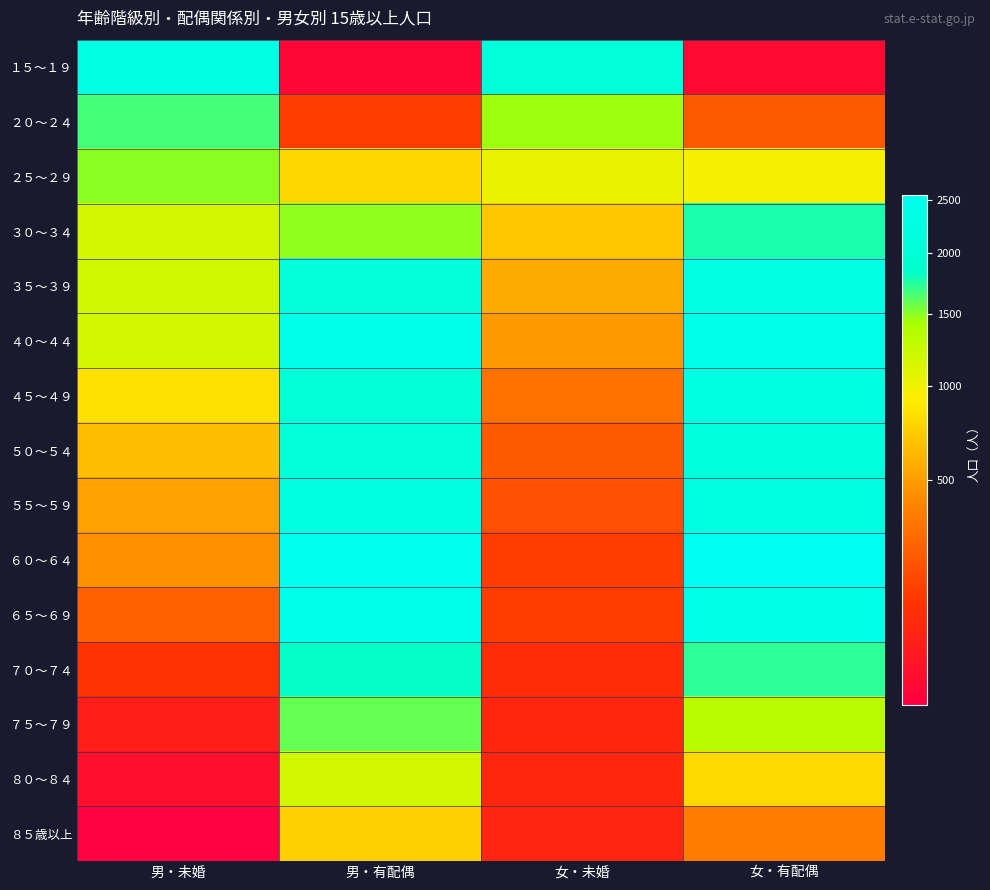

What is the difference between the highest and lowest values at 男・有配偶?

2491